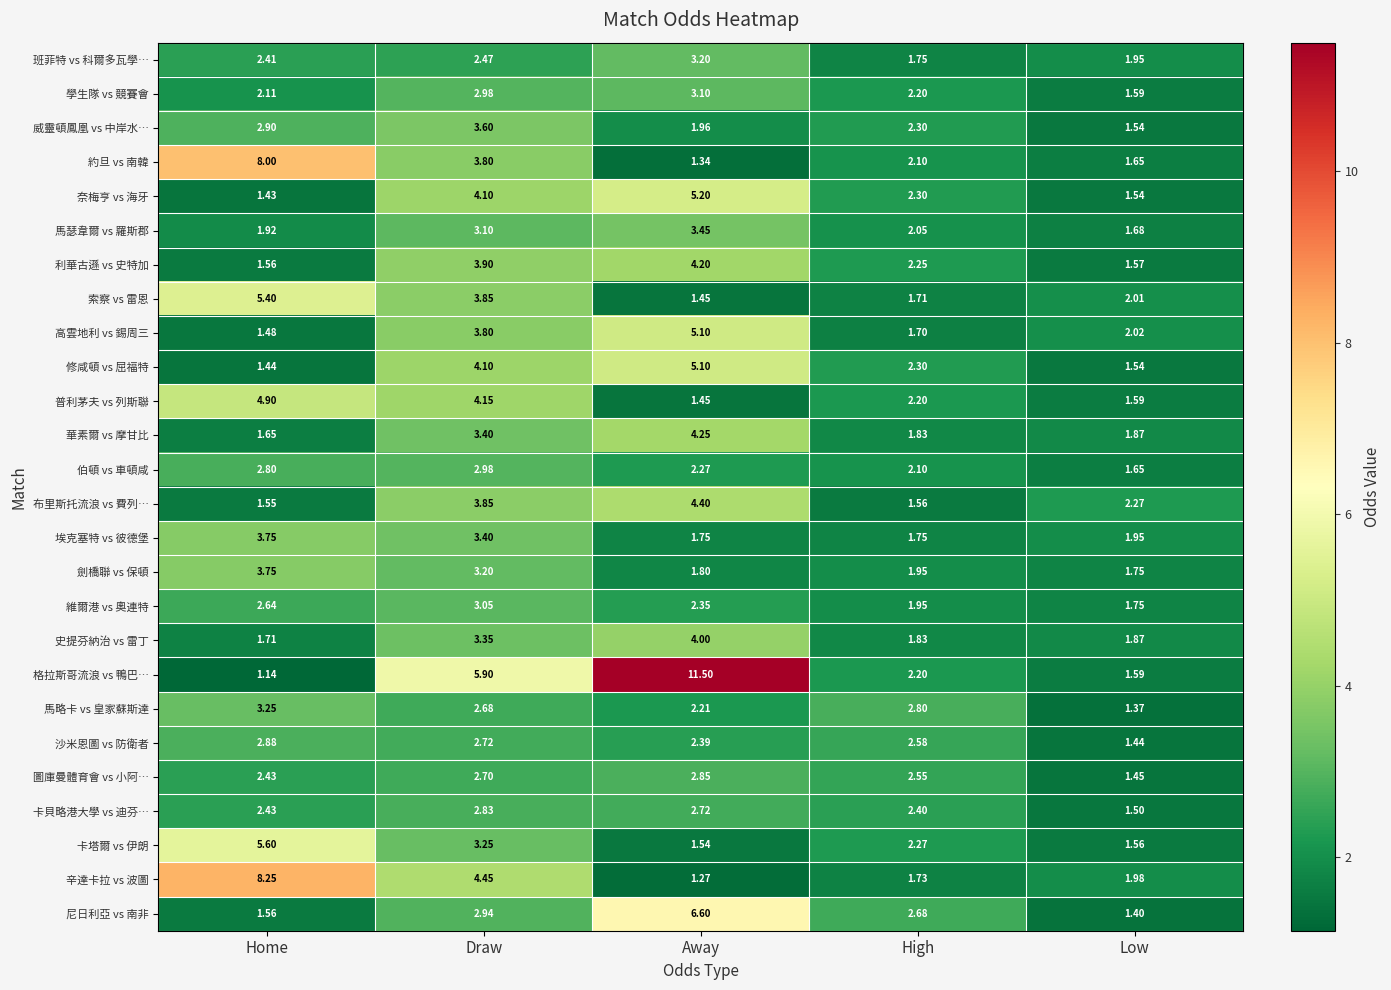

Which series changed the most between High and Low?

馬略卡 vs 皇家蘇斯達